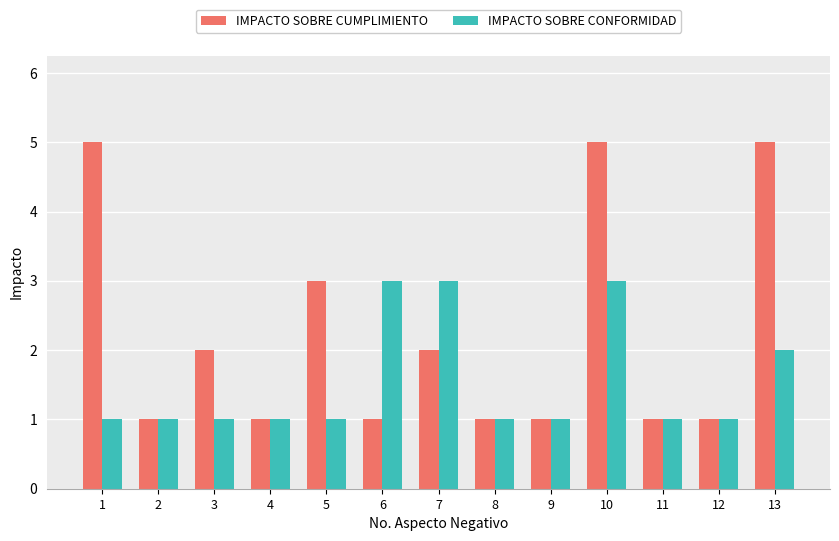

Reading right to left, extract all data points from this chart.

IMPACTO SOBRE CUMPLIMIENTO: 13=5	12=1	11=1	10=5	9=1	8=1	7=2	6=1	5=3	4=1	3=2	2=1	1=5
IMPACTO SOBRE CONFORMIDAD: 13=2	12=1	11=1	10=3	9=1	8=1	7=3	6=3	5=1	4=1	3=1	2=1	1=1